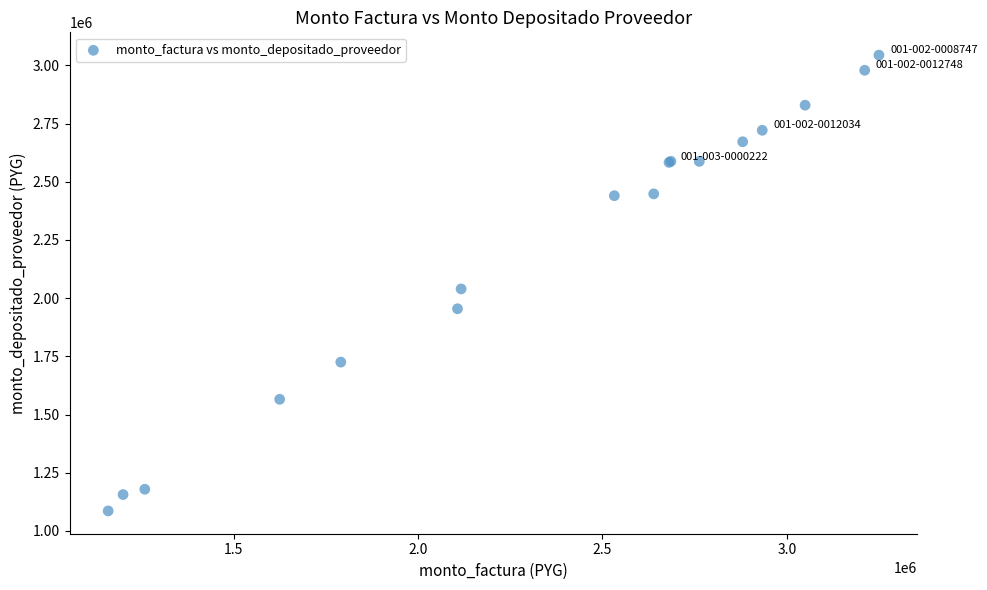

What Y value in the scatter plot is closest to 2064985?

2039657